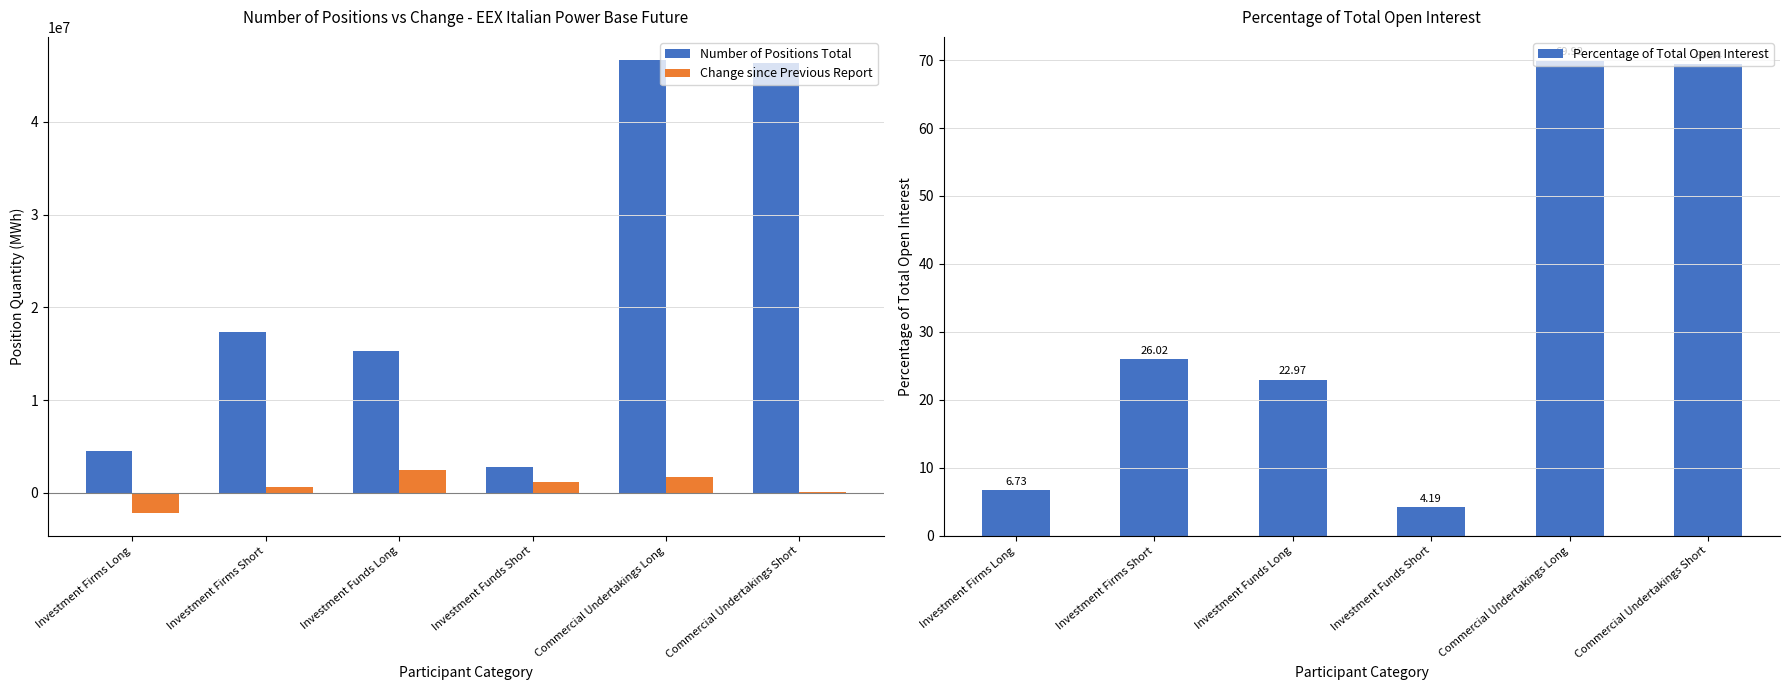

List the labels in order of Number of Positions Total value, smallest first.

Investment Funds Short, Investment Firms Long, Investment Funds Long, Investment Firms Short, Commercial Undertakings Short, Commercial Undertakings Long